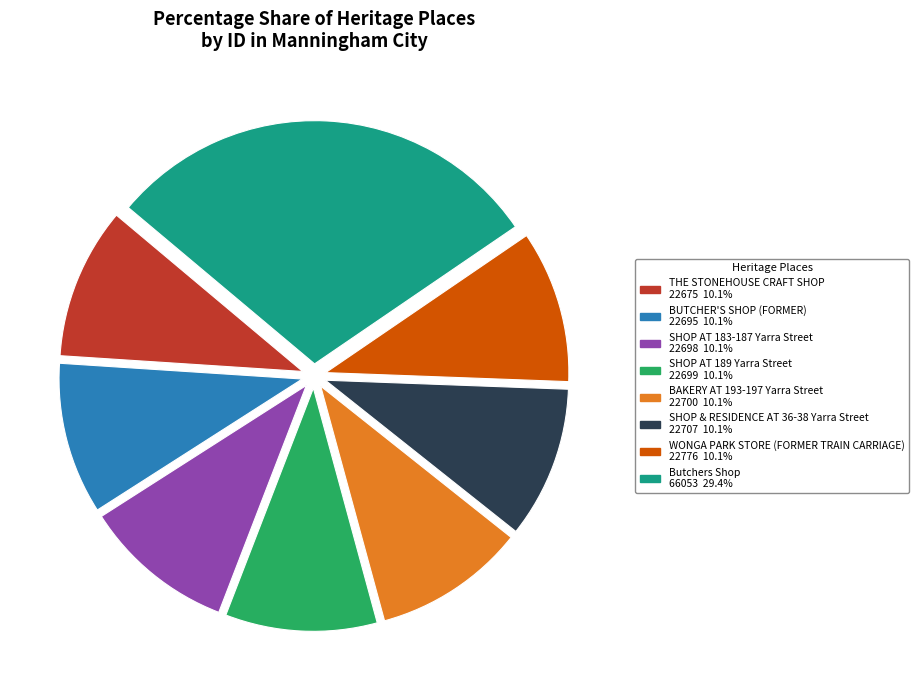

Does SHOP & RESIDENCE AT 36-38 Yarra Street account for over 50% of the chart?

No